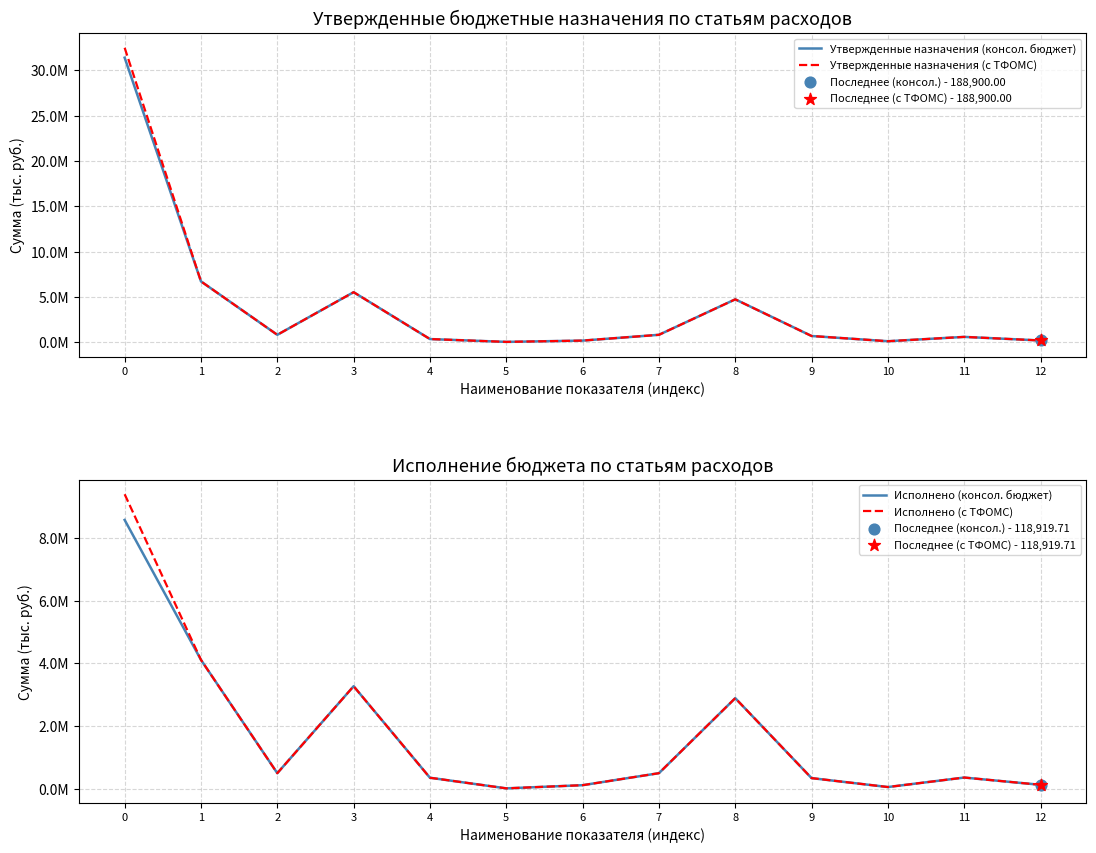

At how many categories does at least one series exceed 10716371?

1